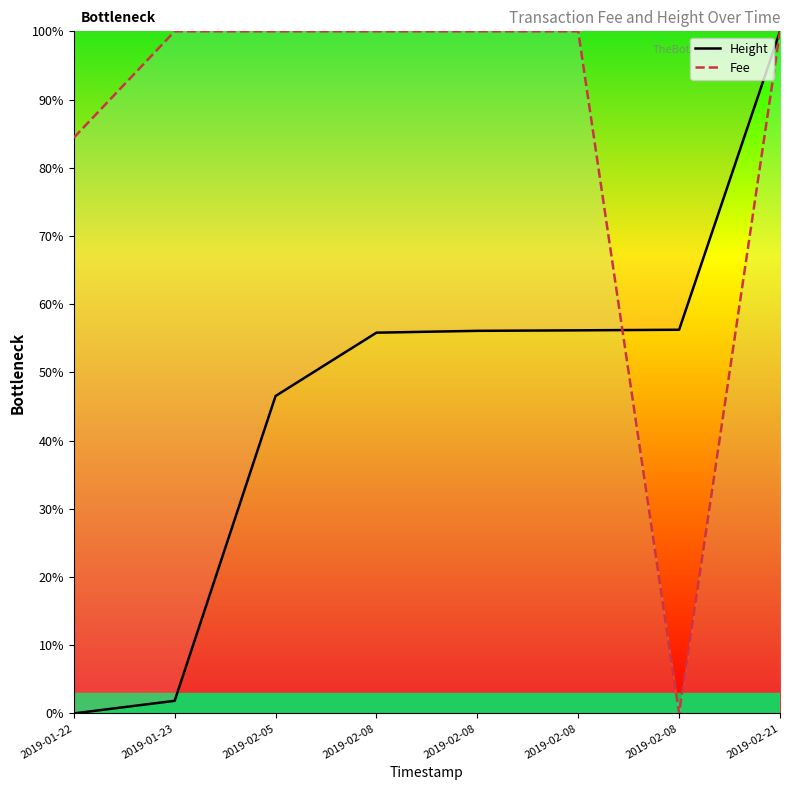

True or false: Height has a value of 100.0 at 2019-02-21.

True